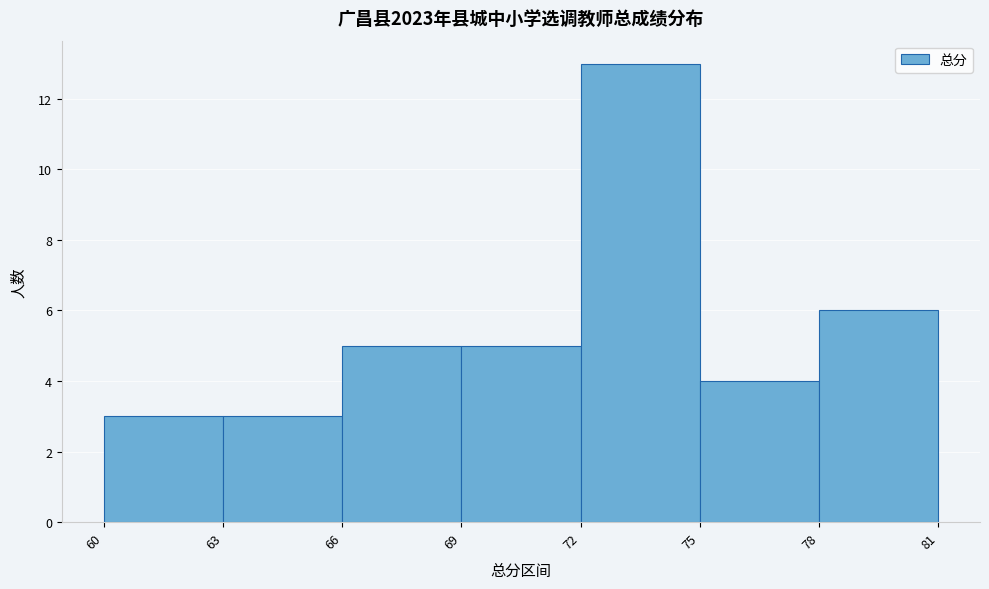

Which range on the x-axis has the tallest bar?

72 to 75